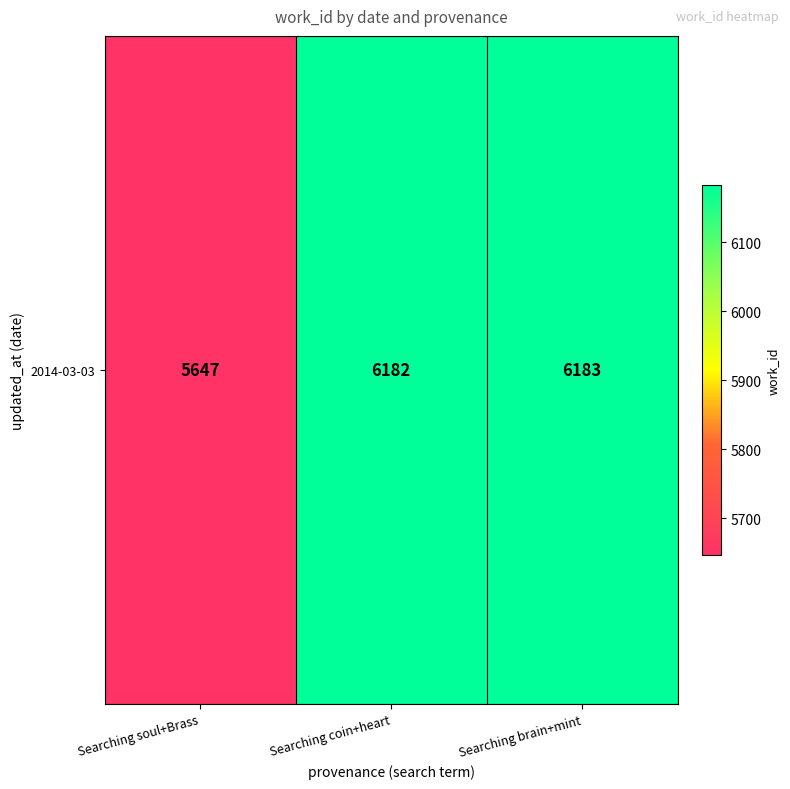

Rank the categories by value from lowest to highest.

Searching soul+Brass, Searching coin+heart, Searching brain+mint